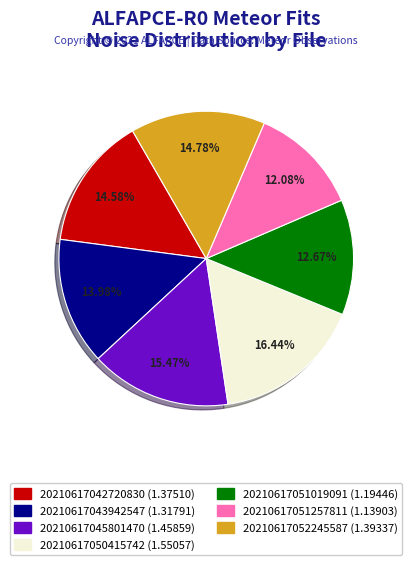

Is 20210617042720830 the majority of the pie?

No